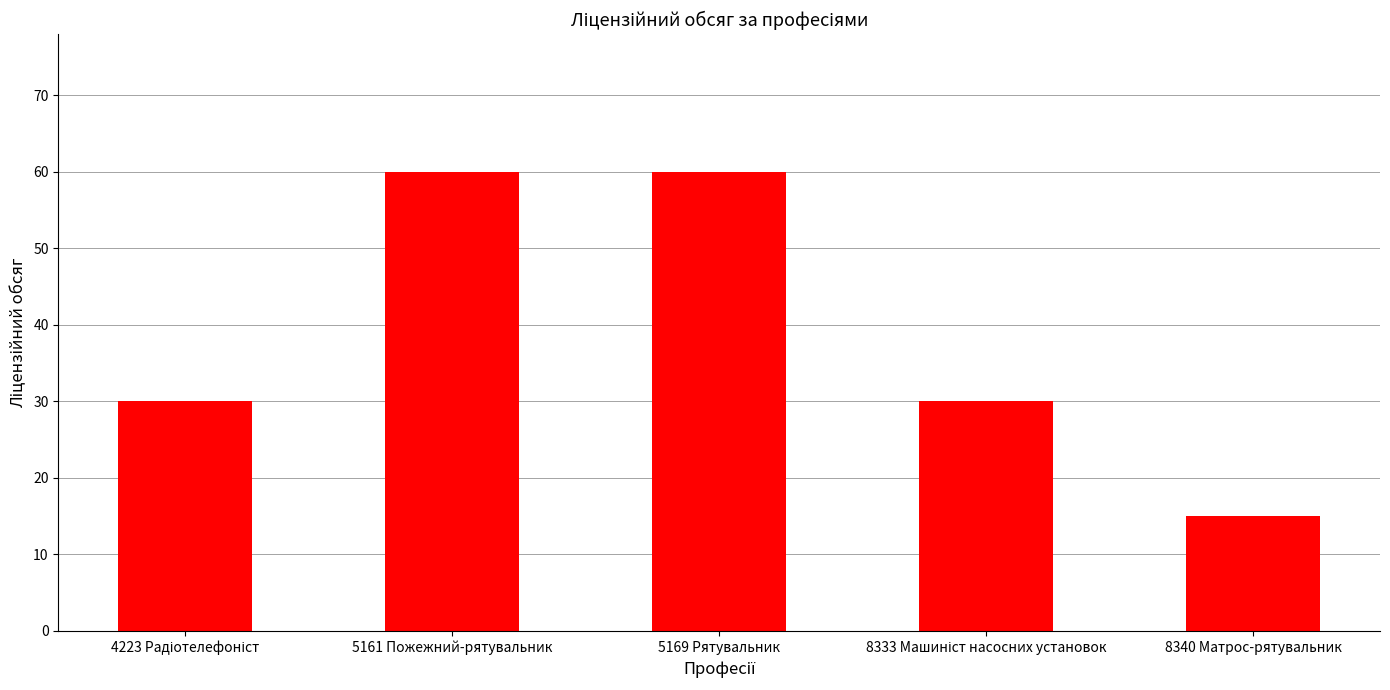

What is the difference between the maximum and second lowest values?

30